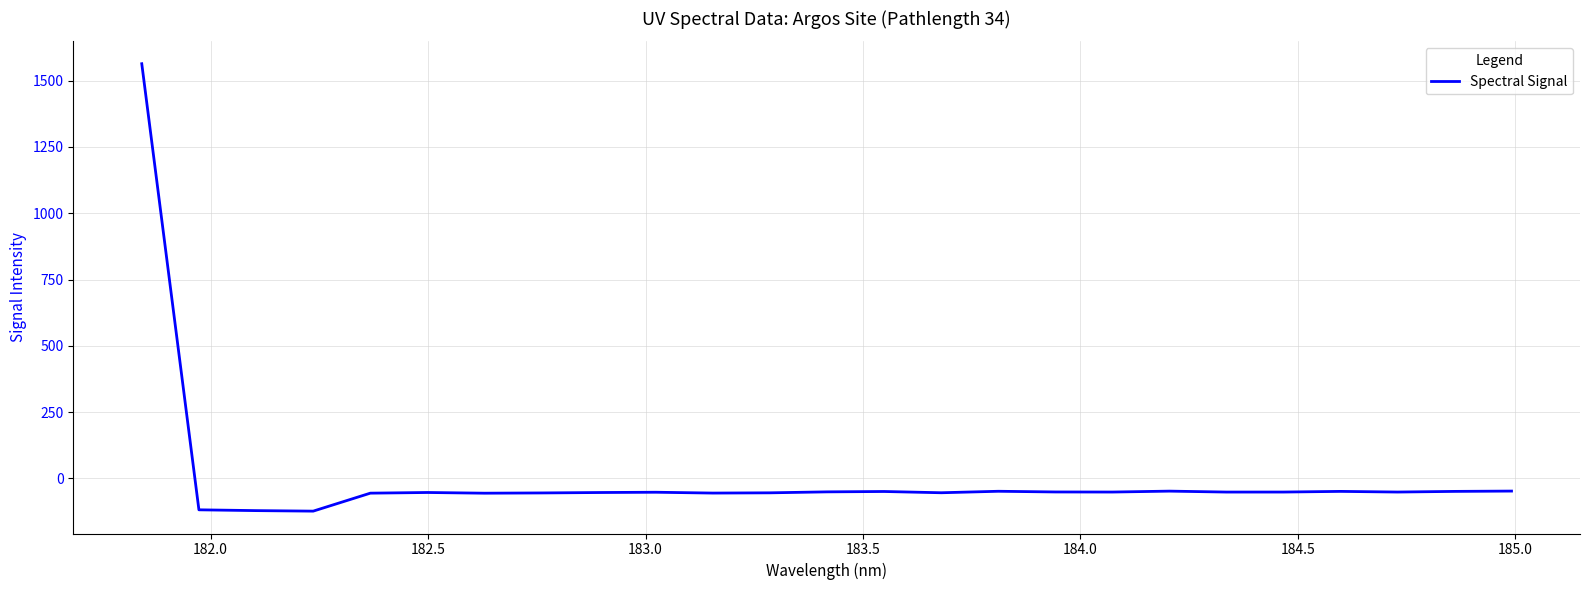

What is the difference between the maximum and minimum values?

1686.4